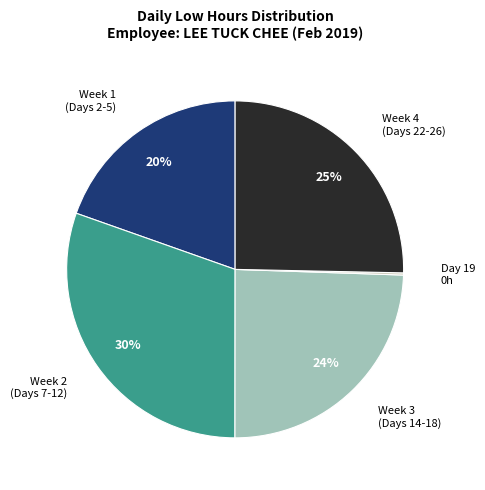

Does any single category account for the majority?

No